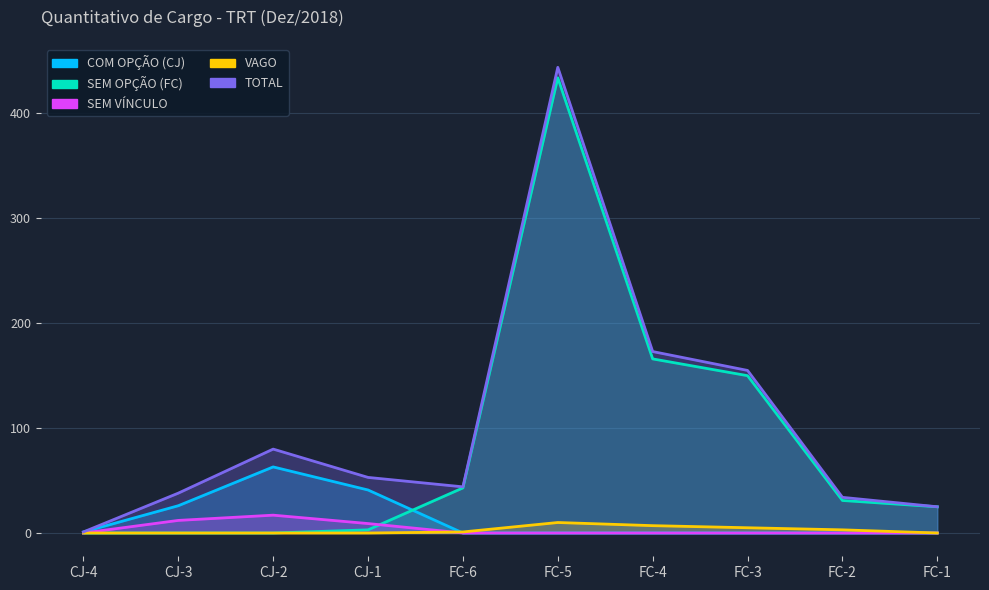

At which category is the sum across all series the highest?

FC-5